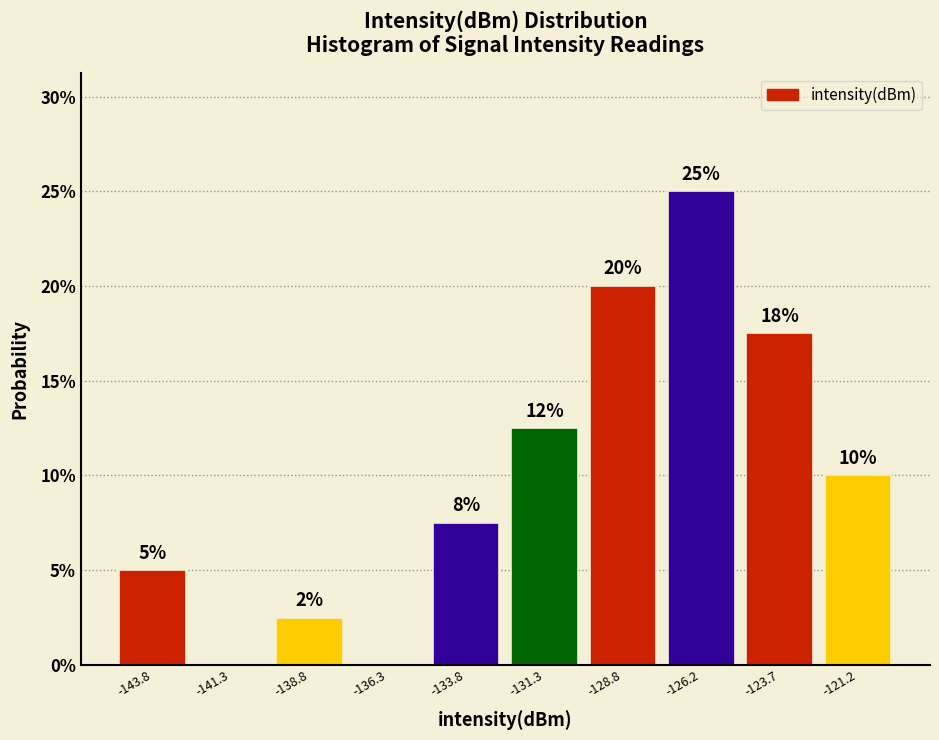

Which range on the x-axis has the tallest bar?

-127.5 to -125.0